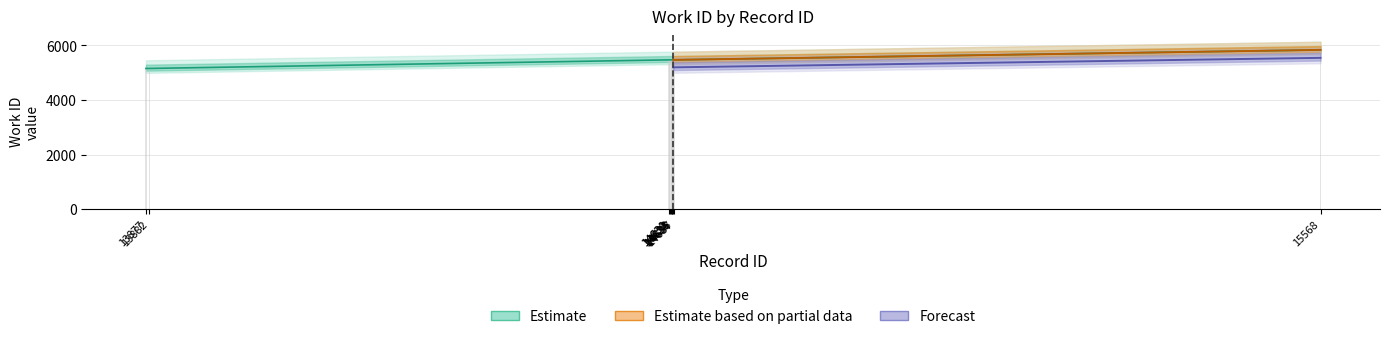

Which has a higher value, 14636 or 14635?

14636